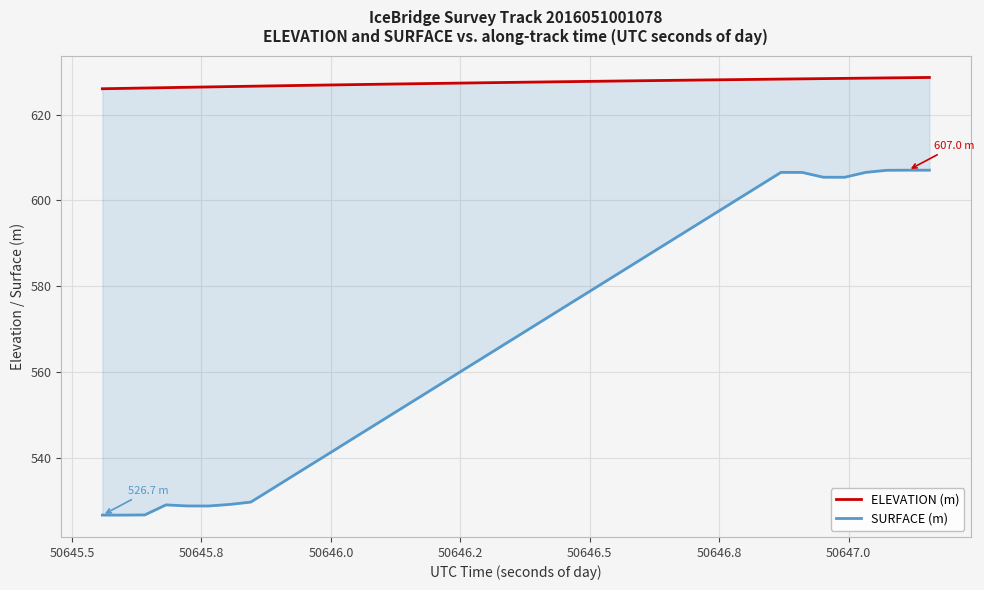

True or false: ELEVATION (m) has more than 1 points higher than both neighbors.

False